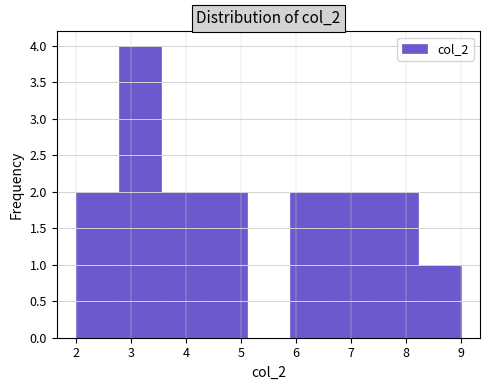

What is the height of the bar covering 4.3 to 5.1 on the x-axis? Neither the bar edges nor the heights are printed on the chart, so give them approximately, as read against the axes.

2